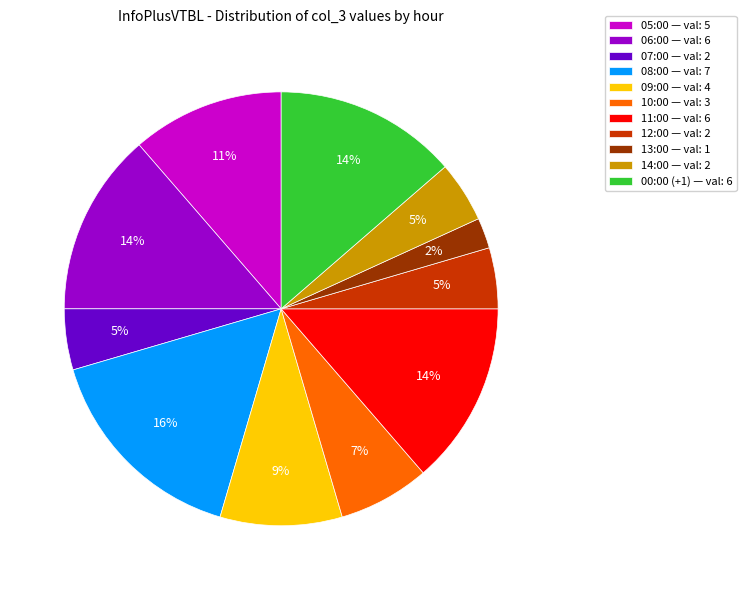

To the nearest percent, what is the difference between the largest and smallest slice percentages?

14%